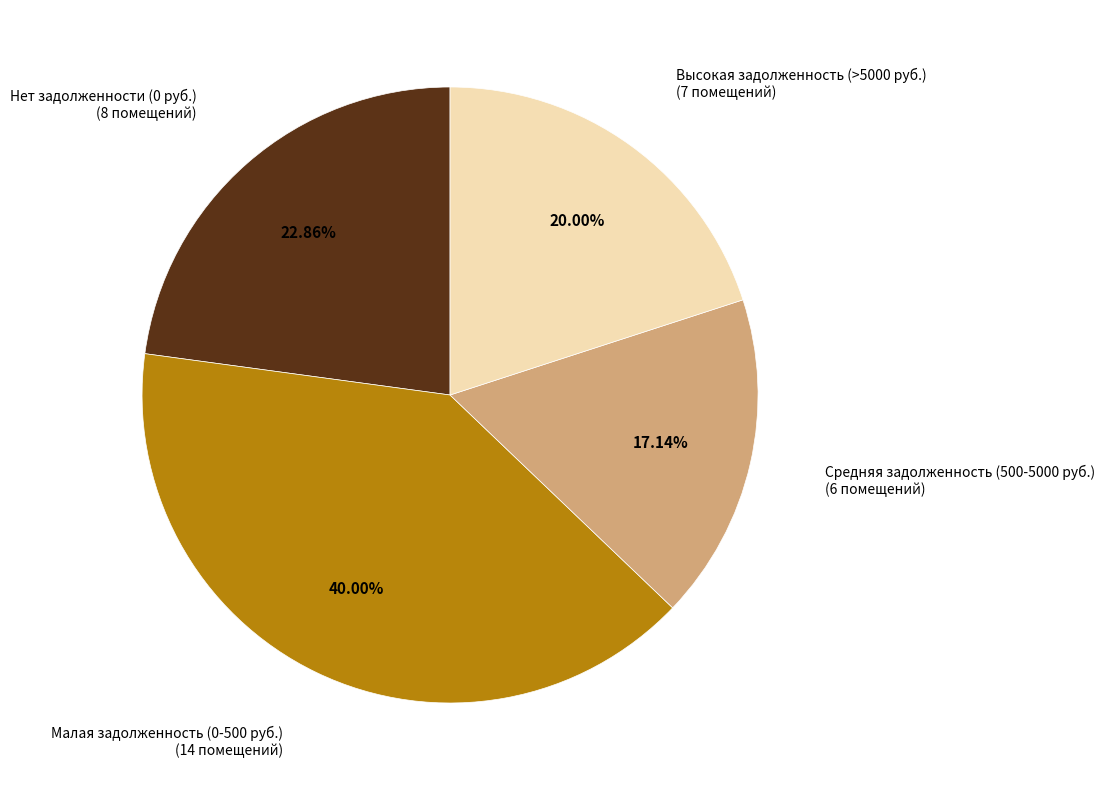

What is the ratio of the value at Нет задолженности (0 руб.) (8 помещений) to the value at Высокая задолженность (>5000 руб.) (7 помещений)?

1.1